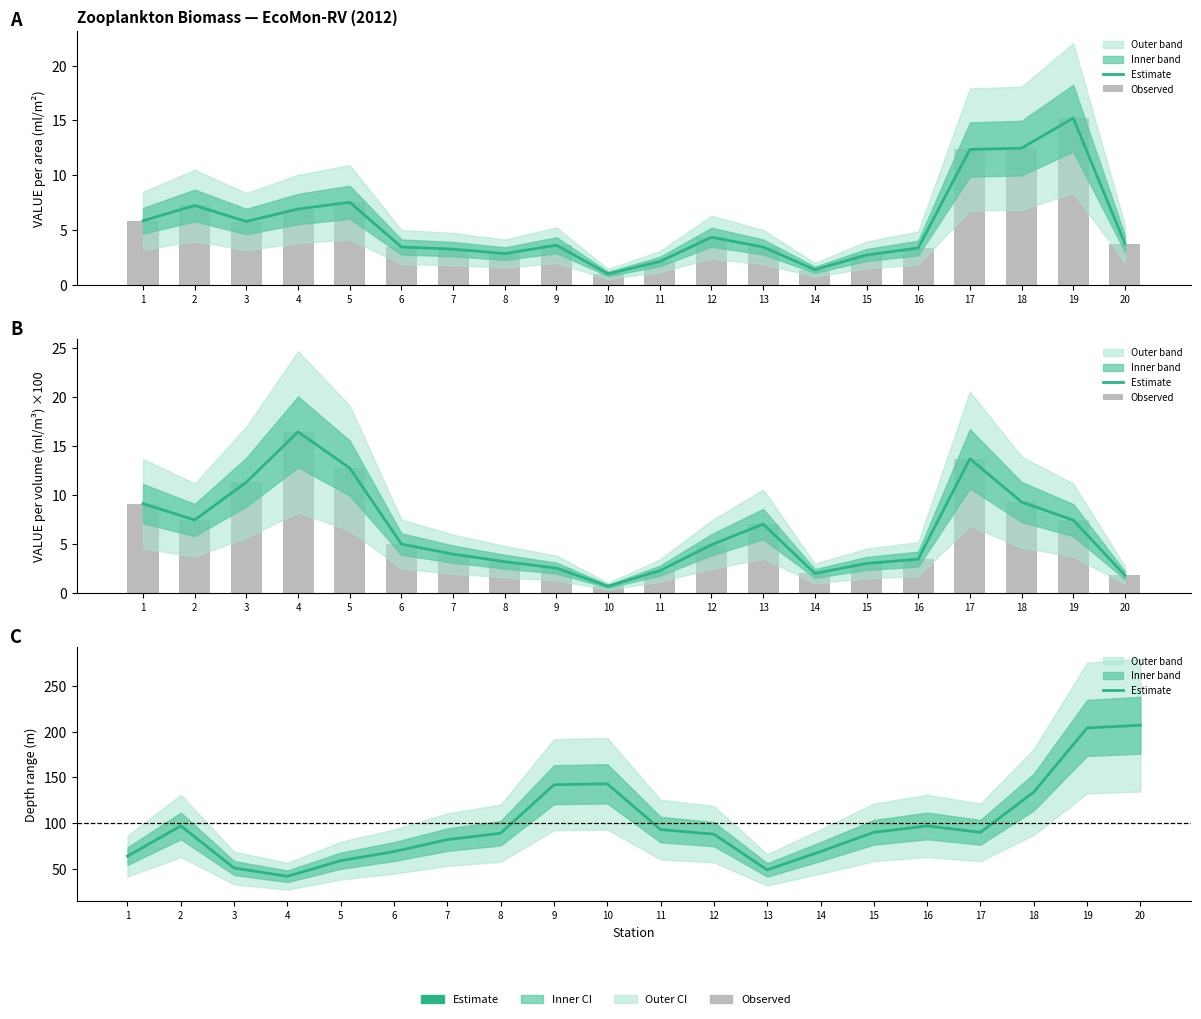

Is the value of Estimate at 15 greater than the value of Observed at 14?

Yes